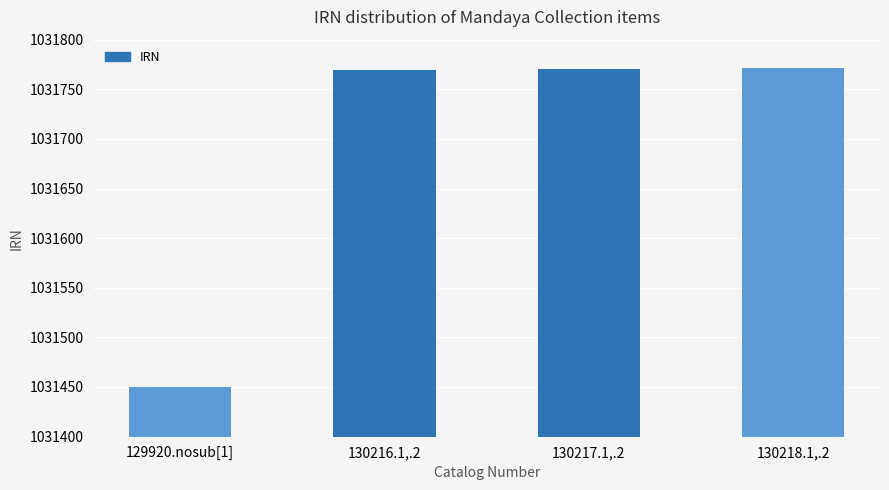

Approximately how many times larger is the value at 130217.1,.2 compared to 130218.1,.2?

1.0